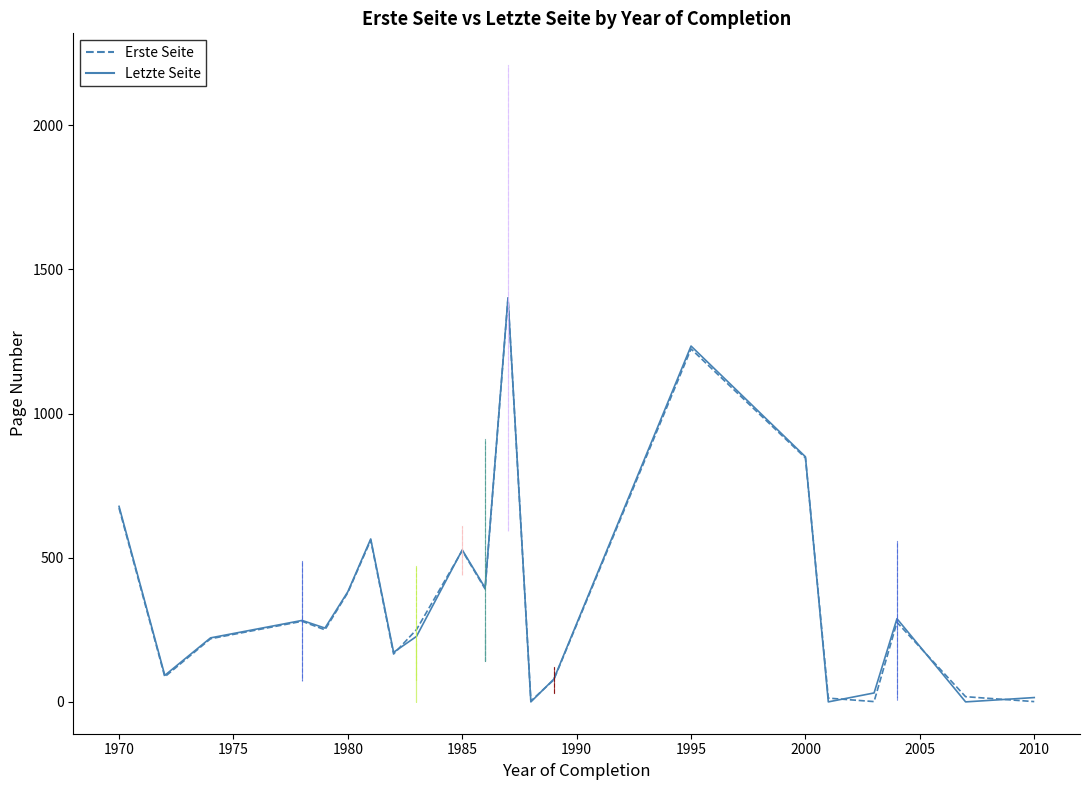

Is it true that Erste Seite equals 179 at 1983?

False